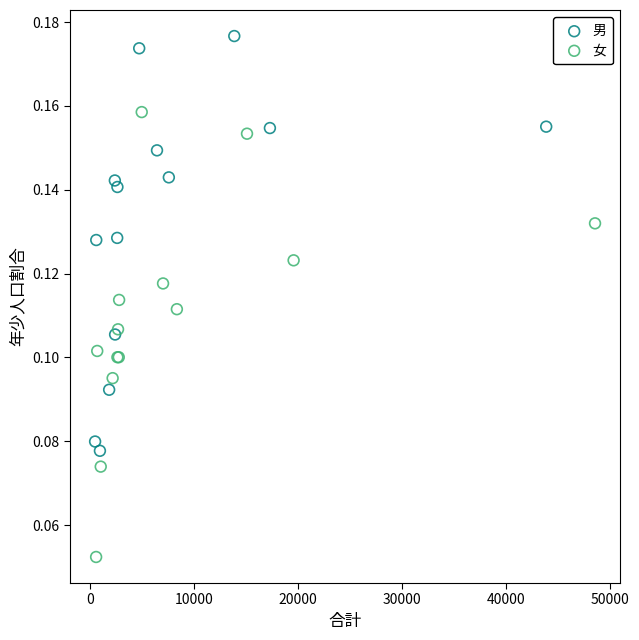

Which series has the widest spread of Y values?

女